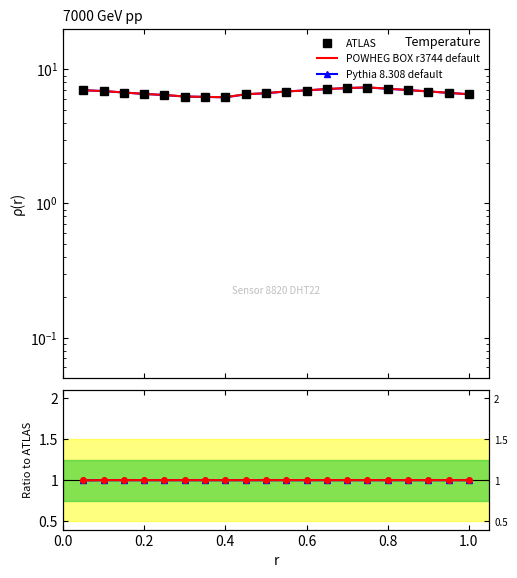

The Pythia 8.308 default series shows 1.8 at 12. True or false?

False